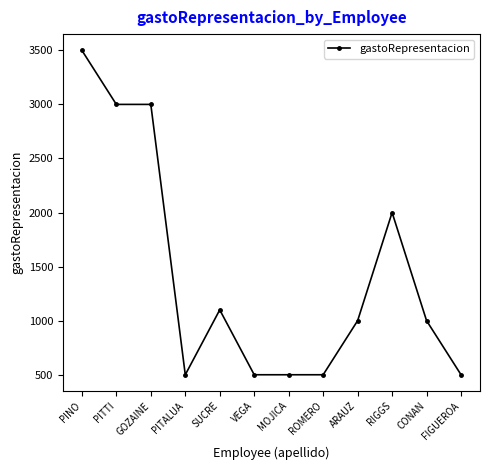

What is the smallest value displayed?

500